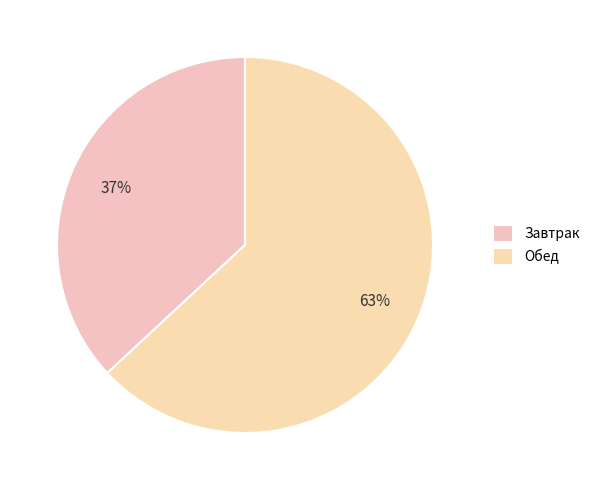

Between Обед and Завтрак, which is larger?

Обед